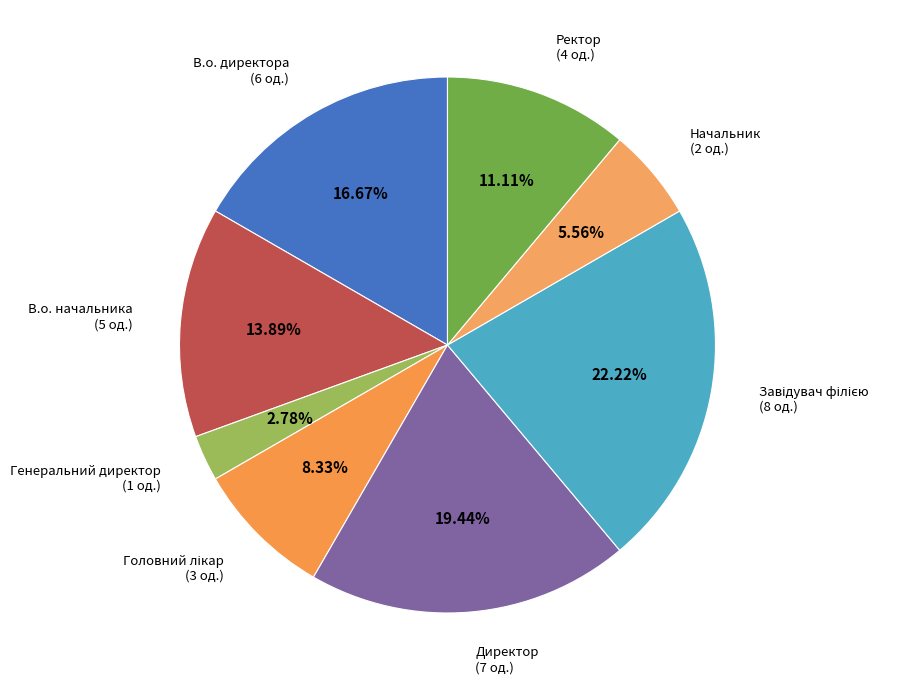

The В.о. директора slice represents 17% of the pie. True or false?

True